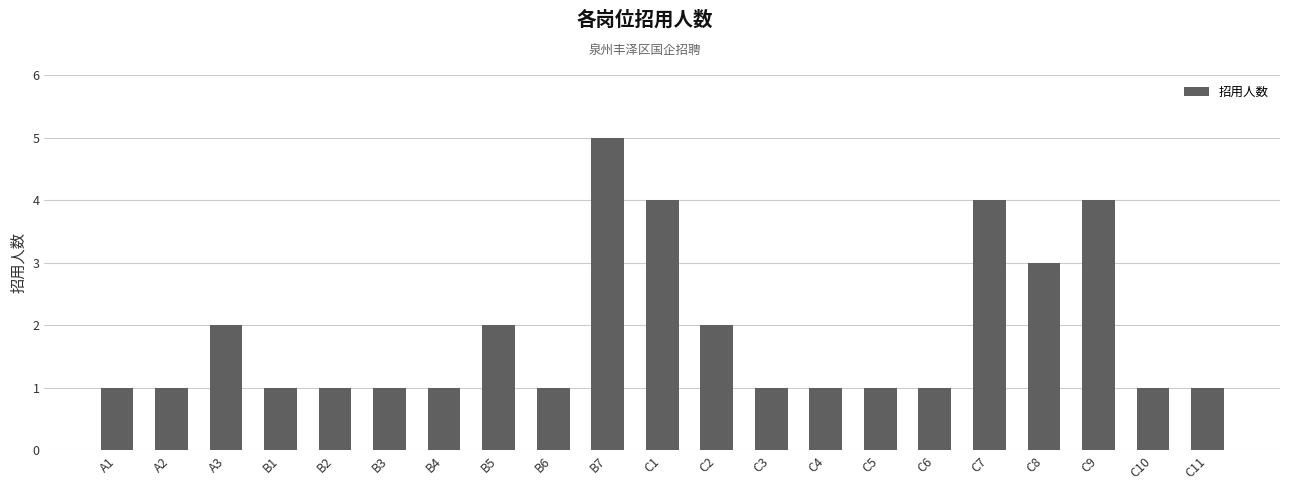

What is the average value?

2